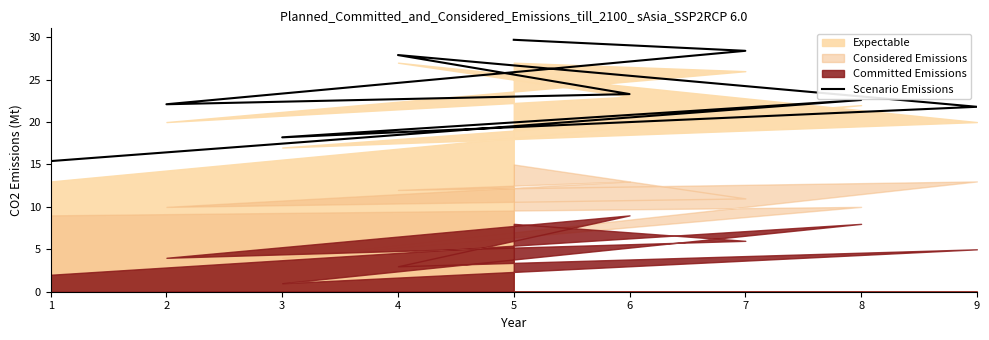

What is the value of the 6th point from the left?

21.8